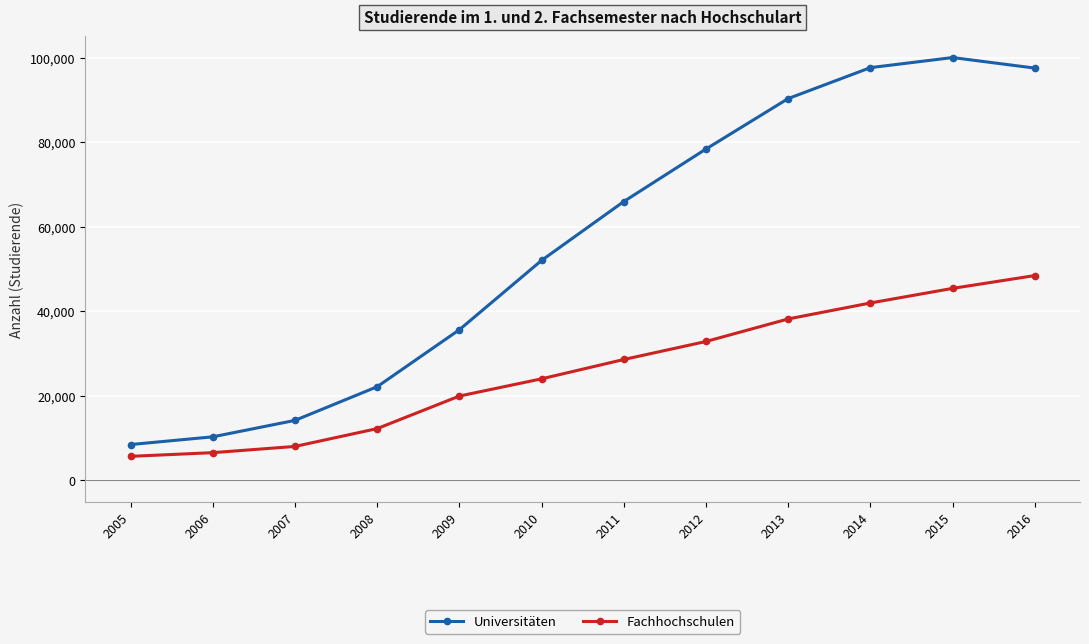

Read the Universitäten value at 2007.

14201